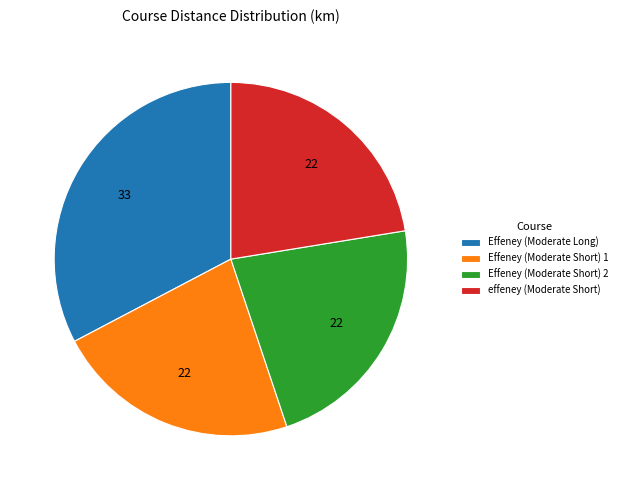

Is it true that effeney (Moderate Short) is 12% of the pie?

False